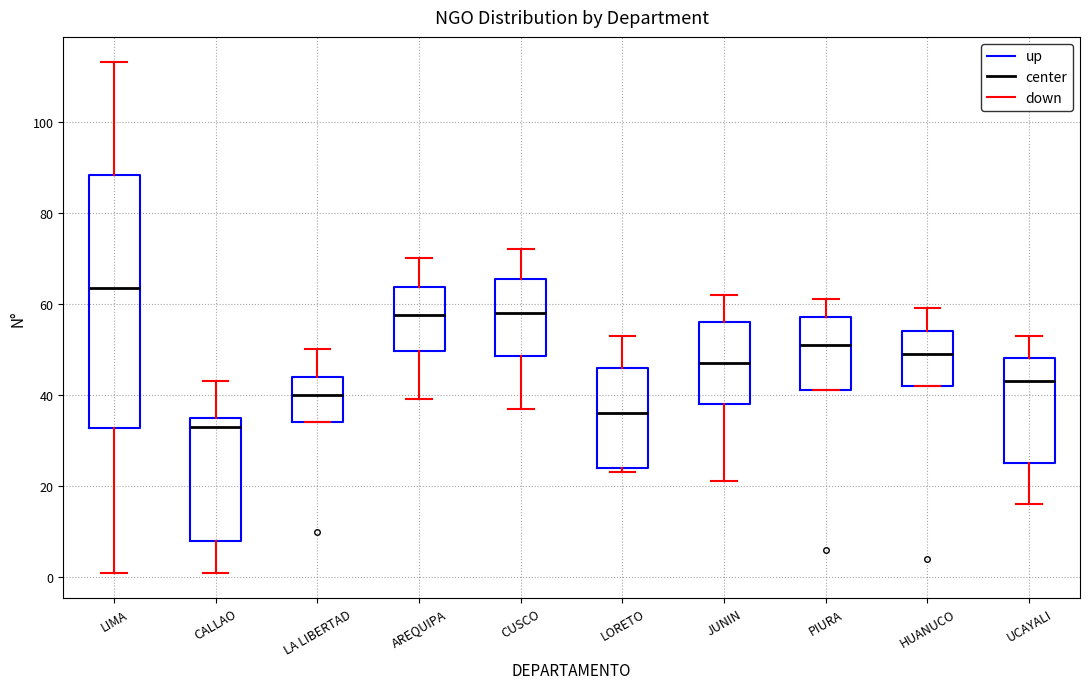

Comparing the boxes themselves (not the whiskers), which one is the tallest?

LIMA